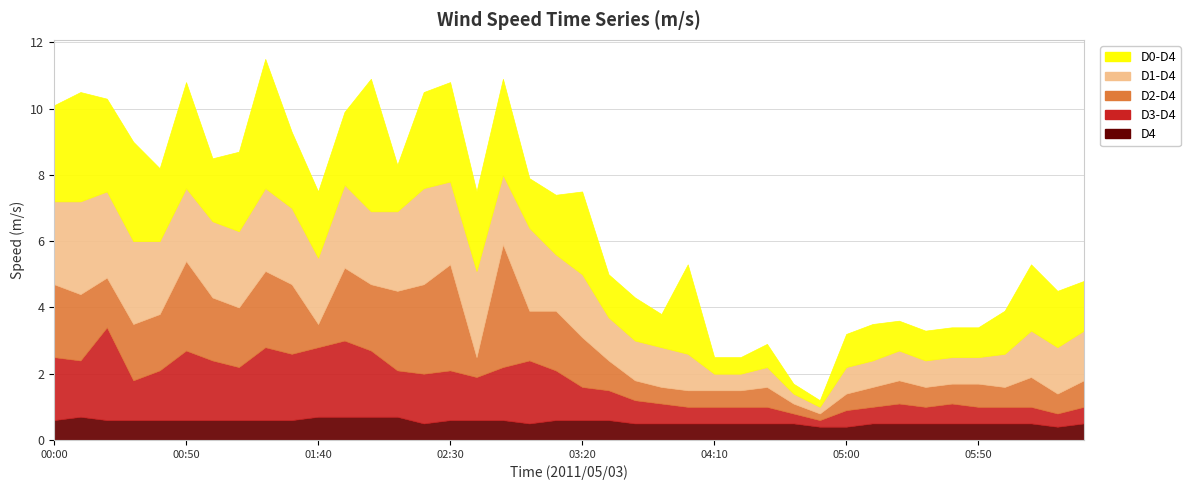

What is the total value across all series at 03:20?

7.5